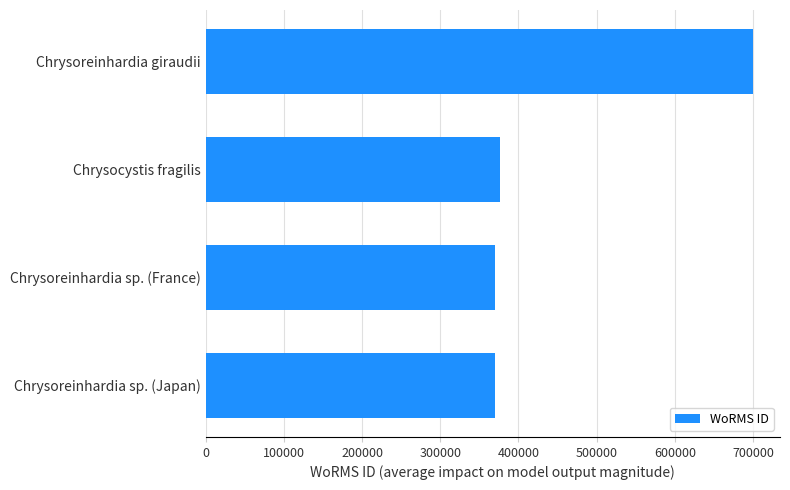

Is it true that the value at Chrysoreinhardia sp. (France) is 369489?

True